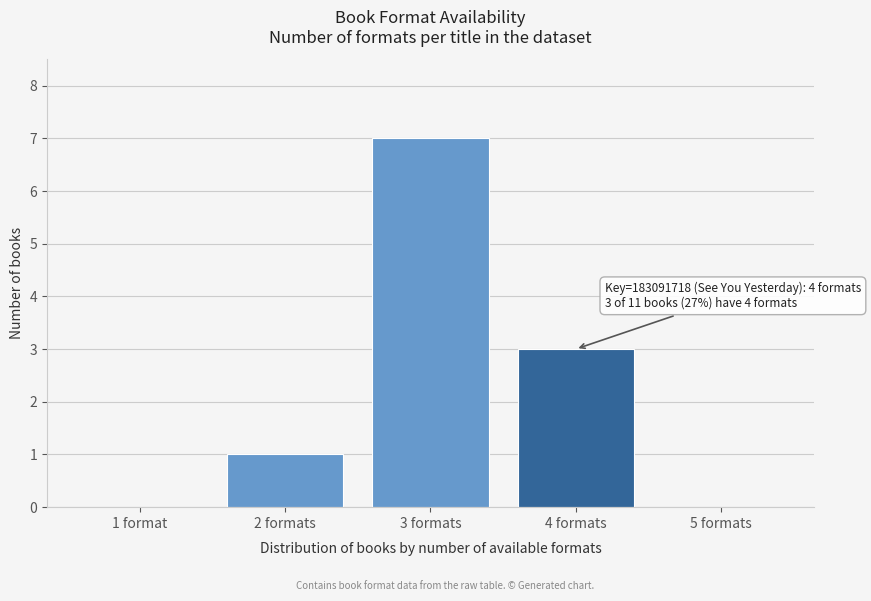

Reading left to right, extract all data points from this chart.

1 format=0	2 formats=1	3 formats=7	4 formats=3	5 formats=0